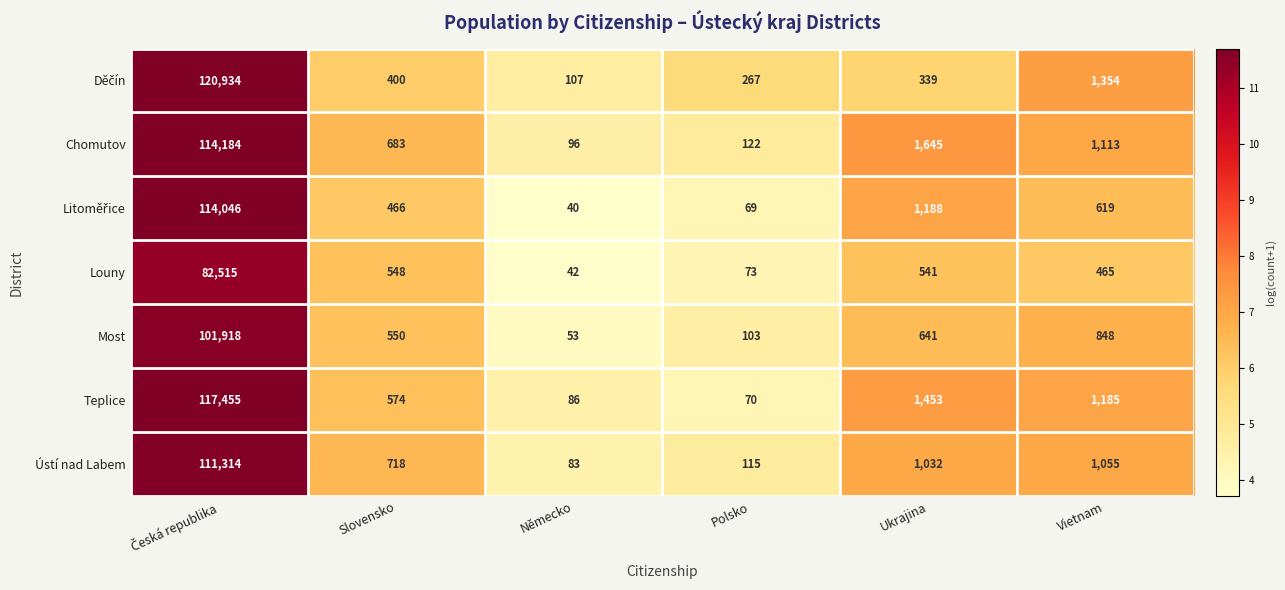

The Louny series shows 73 at Polsko. True or false?

True